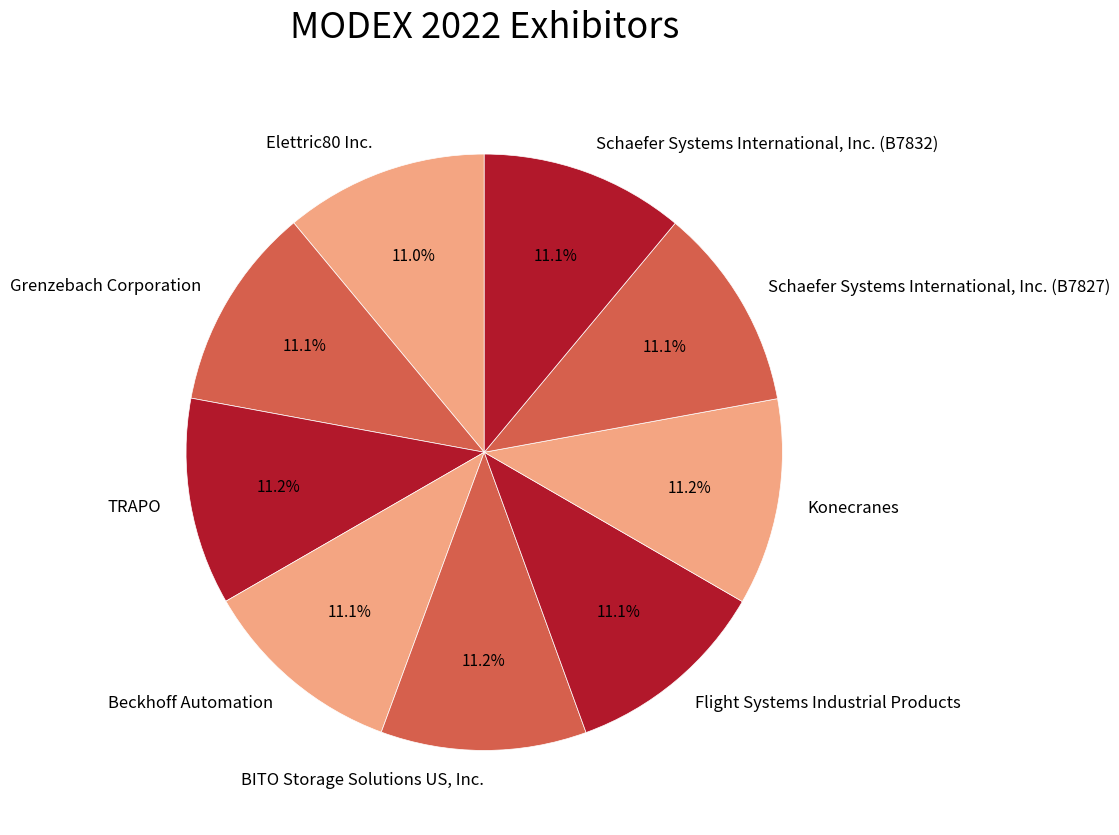

How many slices are in this pie chart?

9